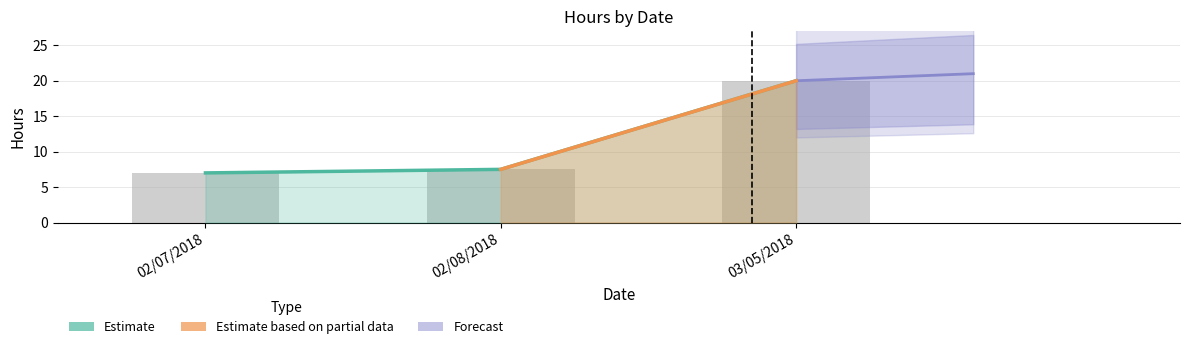

At which label is the value closest to 10?

02/08/2018